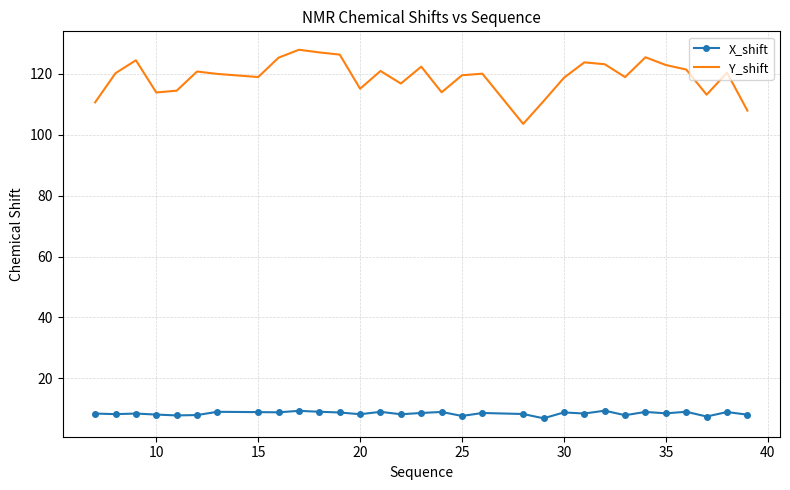

What is the difference between the maximum and minimum values in the Y_shift series?

24.3